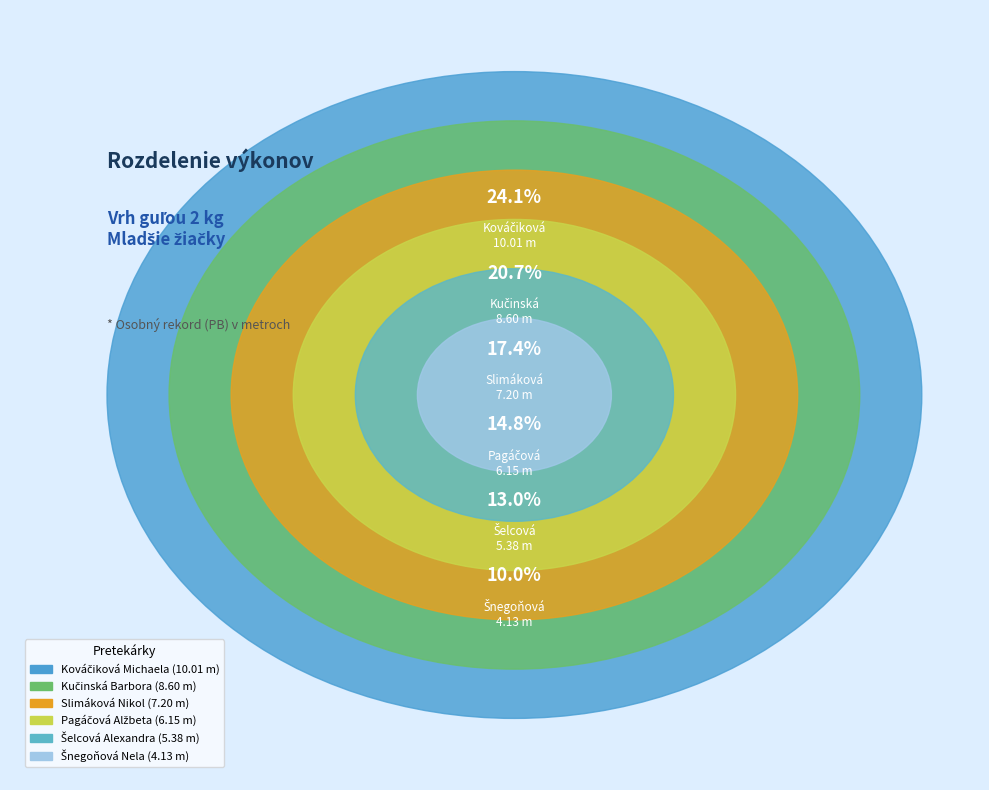

How many slices are in this pie chart?

6